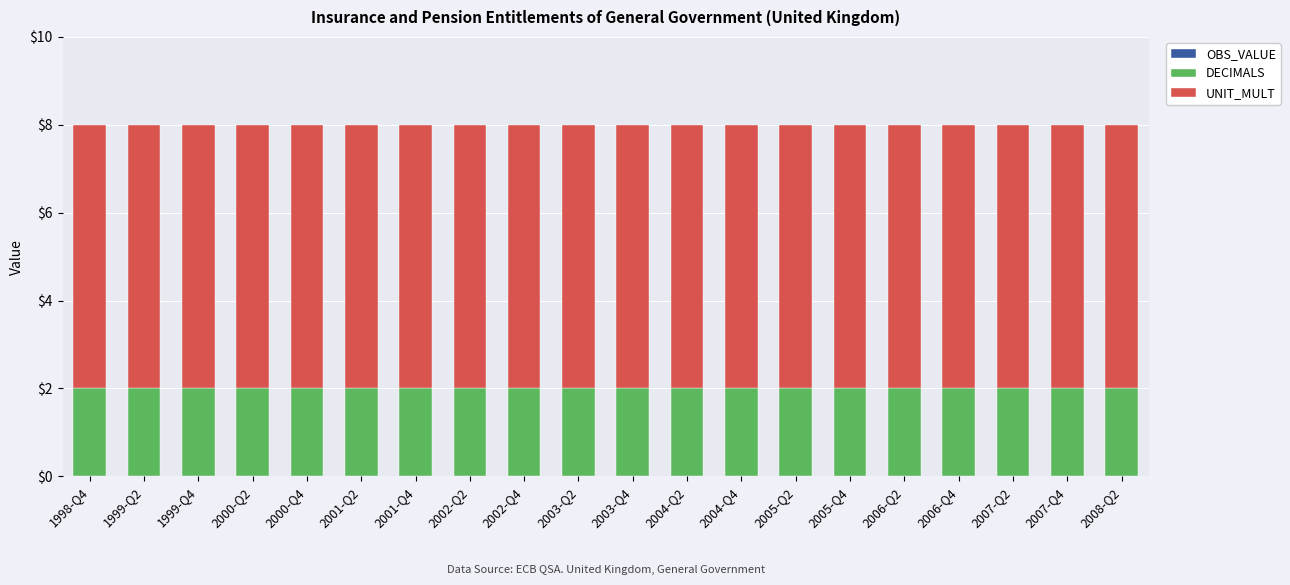

What is the sum of all DECIMALS values?

40